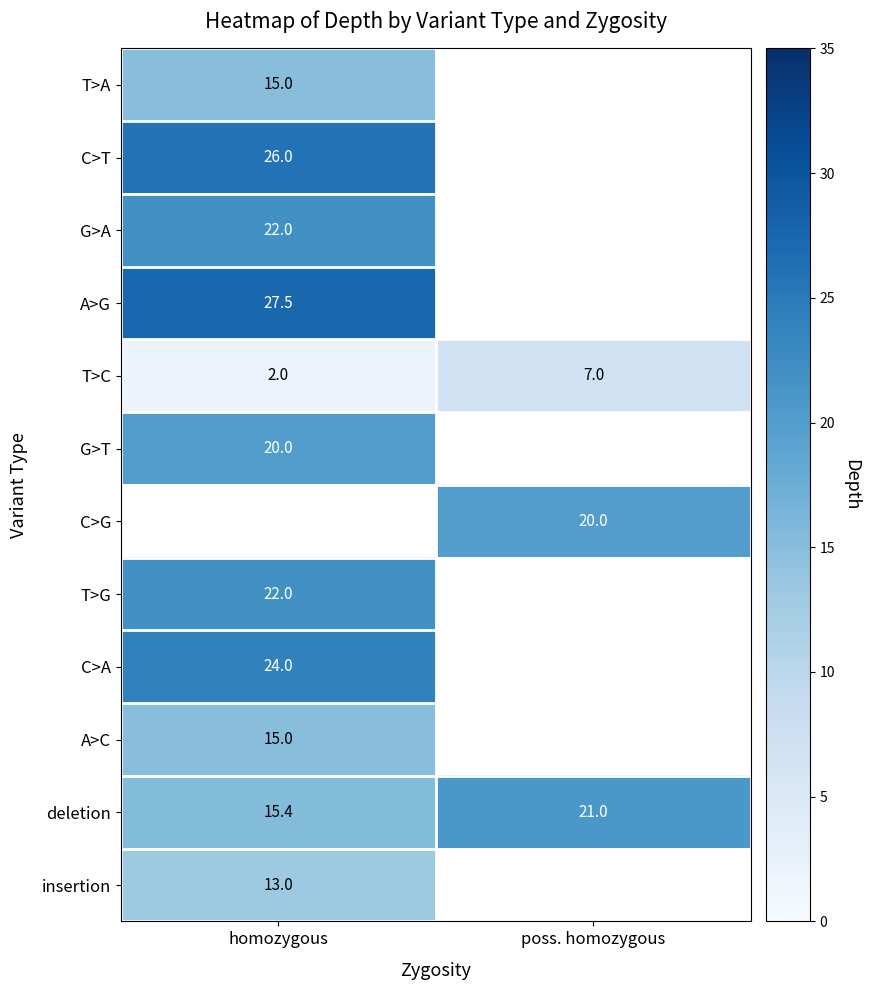

At which label does T>C reach its peak?

poss. homozygous